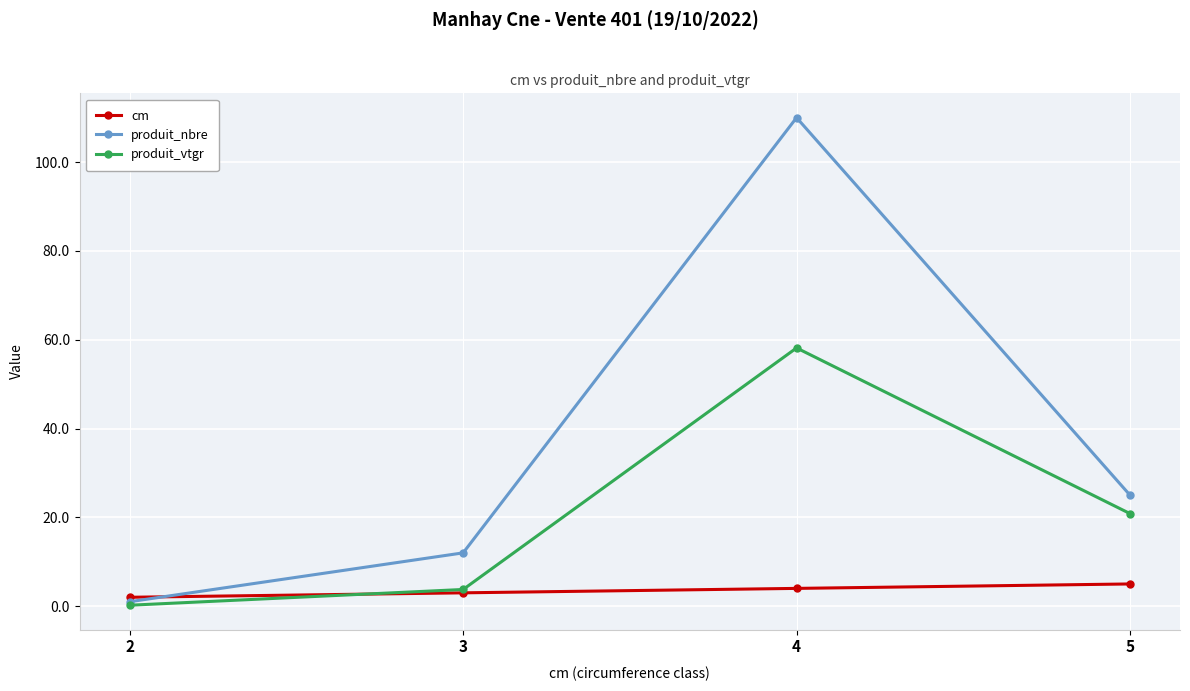

Which series has the widest spread of values?

produit_nbre